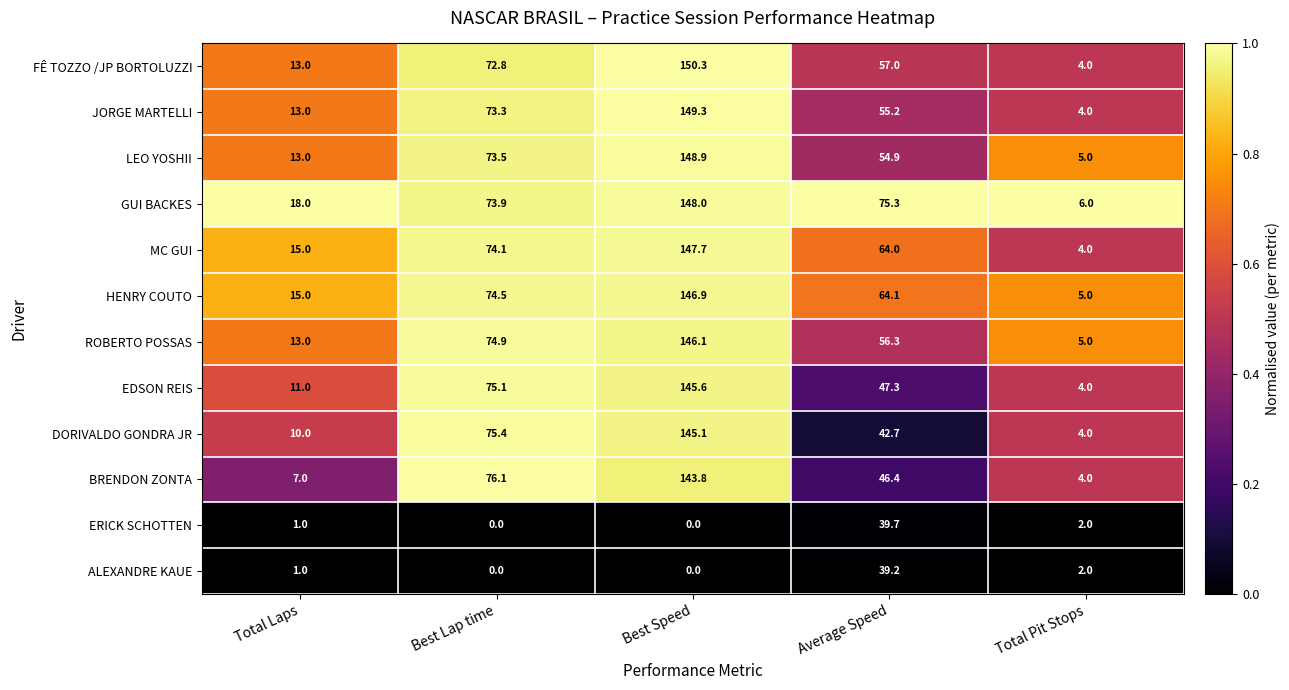

At which label does ROBERTO POSSAS reach its minimum?

Total Pit Stops